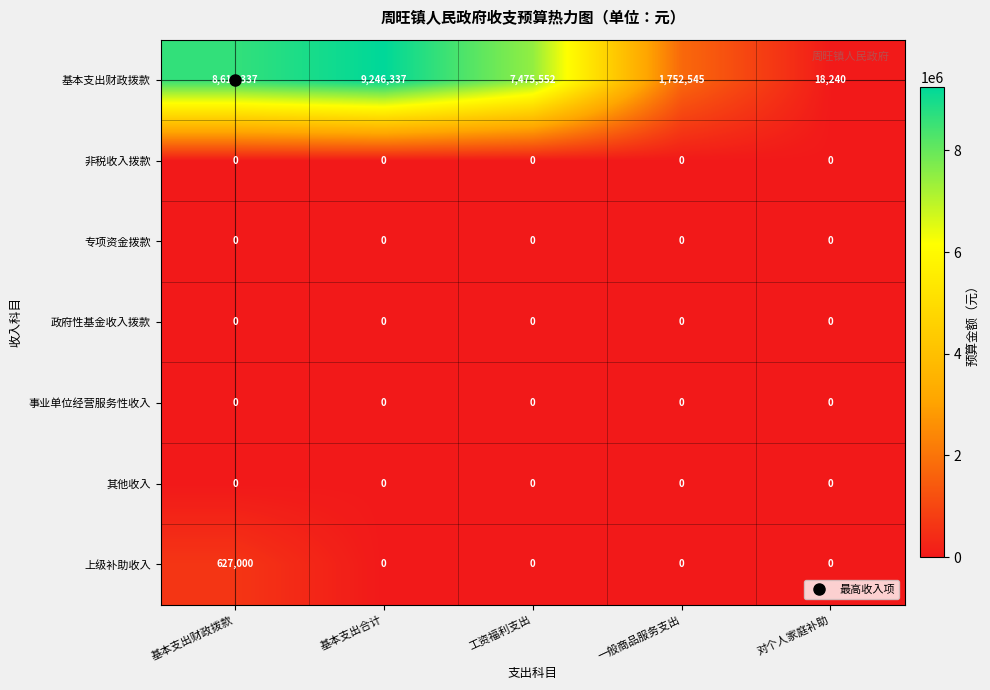

At how many categories does at least one series exceed 2896613?

3